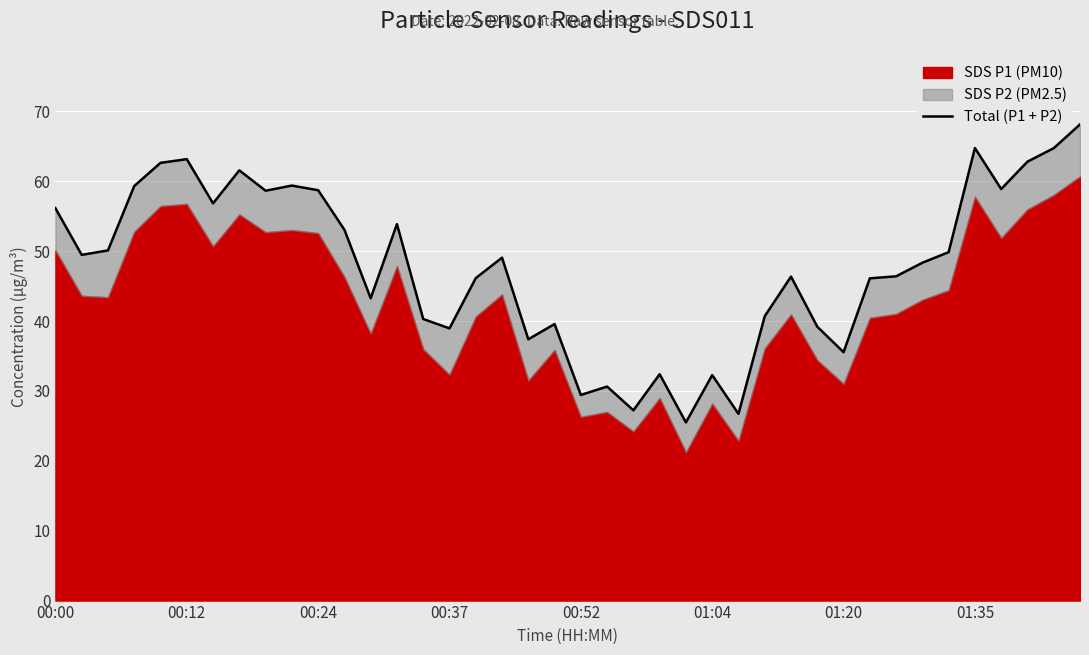

Where does the data first go above 49?

00:00